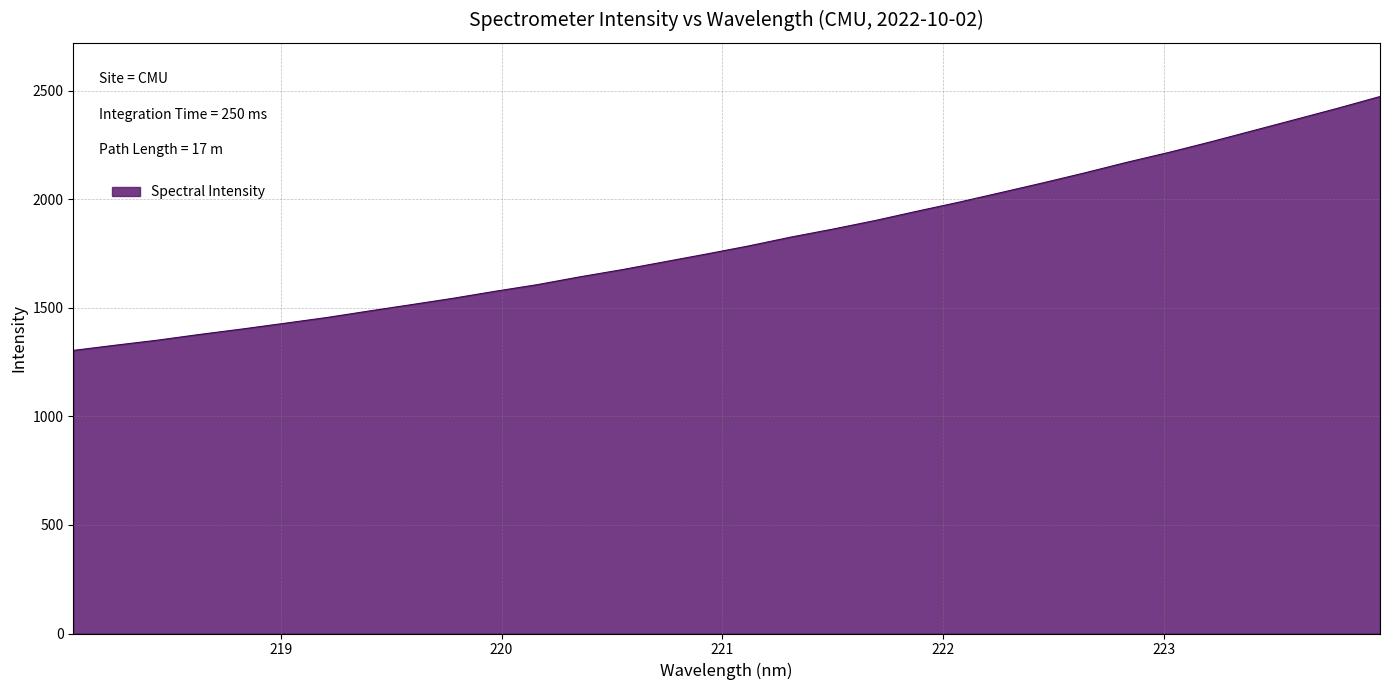

What is the maximum value shown in the chart?

2474.3